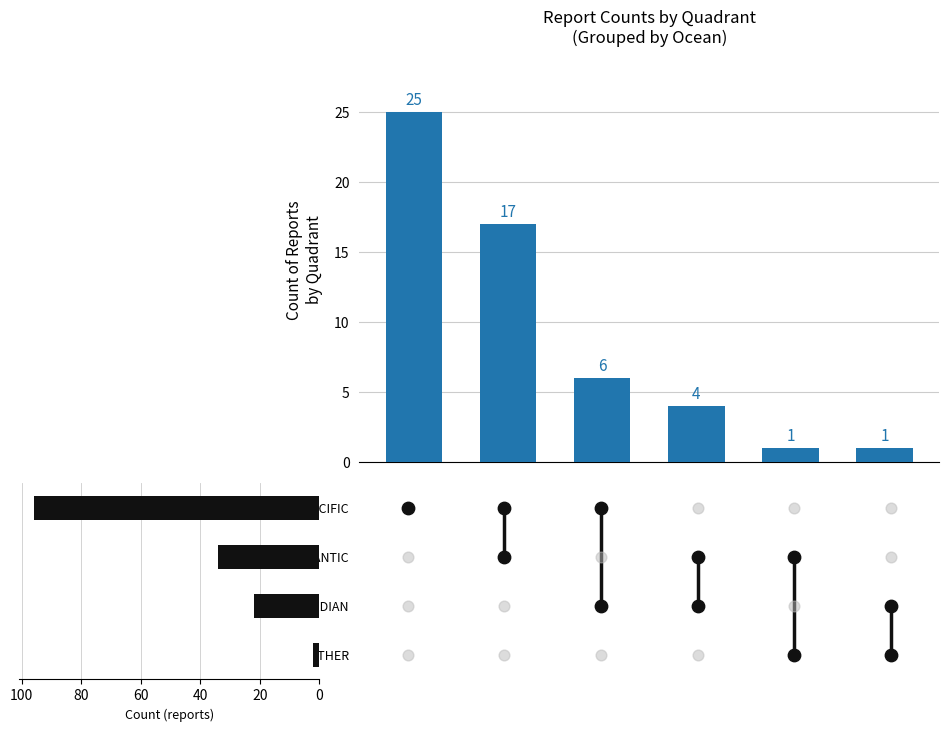

Between 1 and 3, which is larger?

1